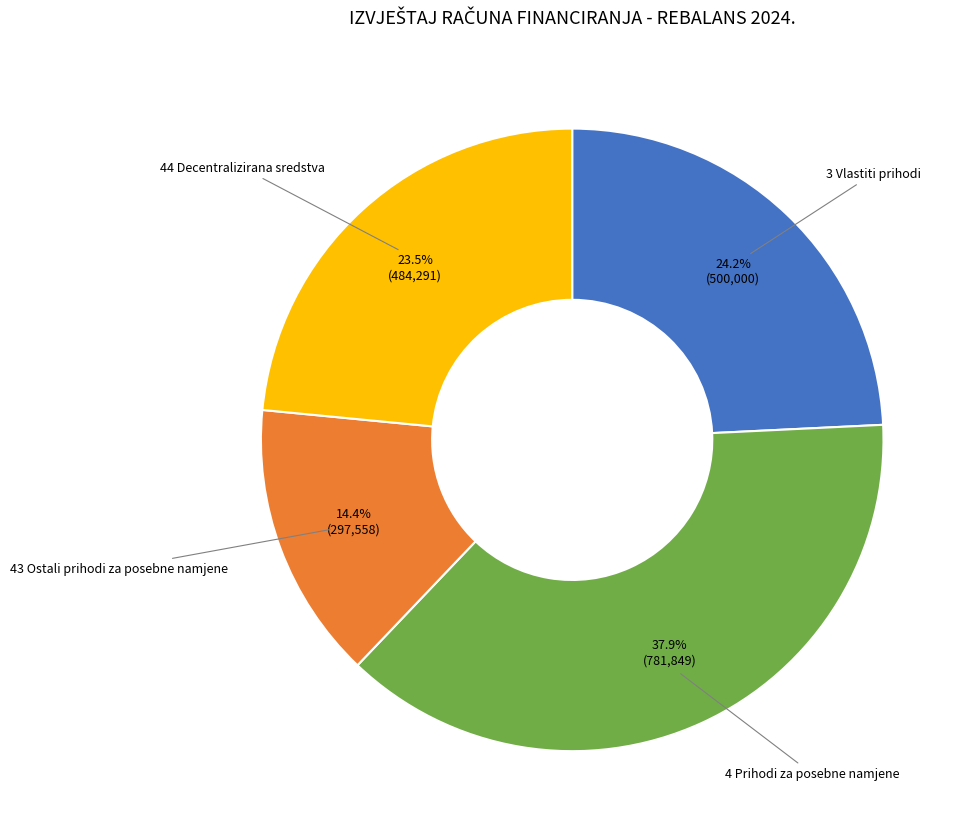

Between 43 Ostali prihodi za posebne namjene and 4 Prihodi za posebne namjene, which is larger?

4 Prihodi za posebne namjene